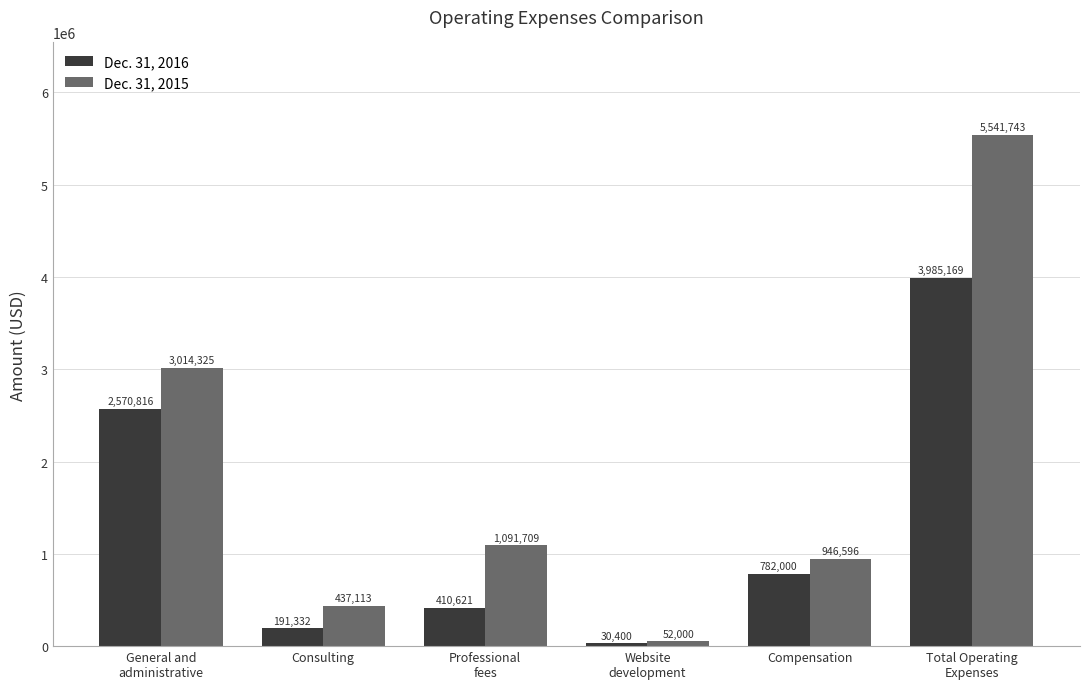

Rank the series at General and
administrative from highest to lowest value.

Dec. 31, 2015, Dec. 31, 2016